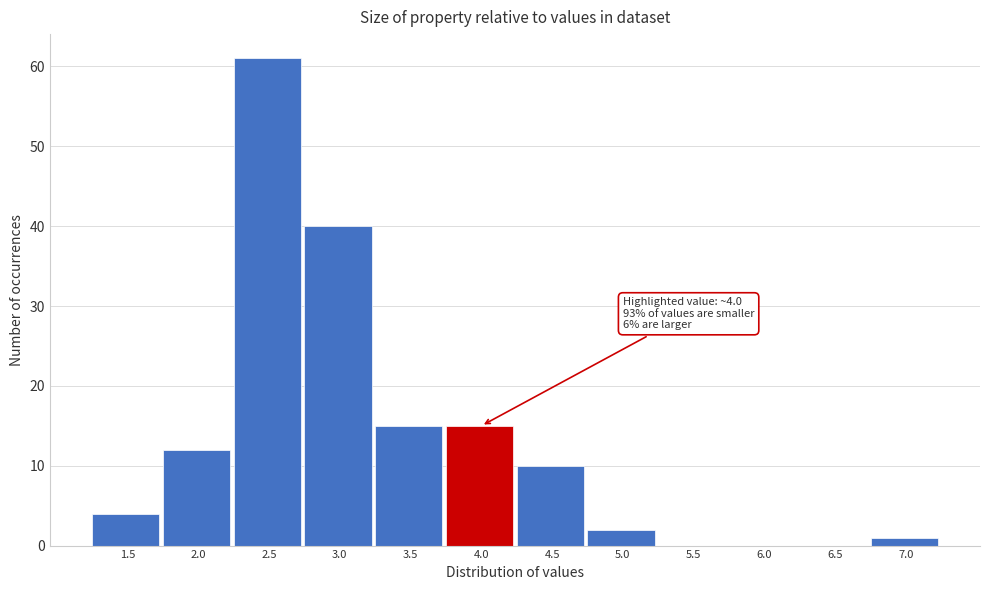

Reading left to right, list all the values displayed in this chart.

1.5=4	2.0=12	2.5=61	3.0=40	3.5=15	4.0=15	4.5=10	5.0=2	5.5=0	6.0=0	6.5=0	7.0=1